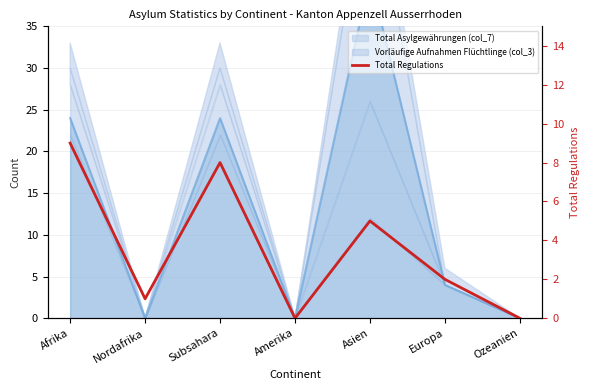

Does the chart have visible grid lines?

Yes